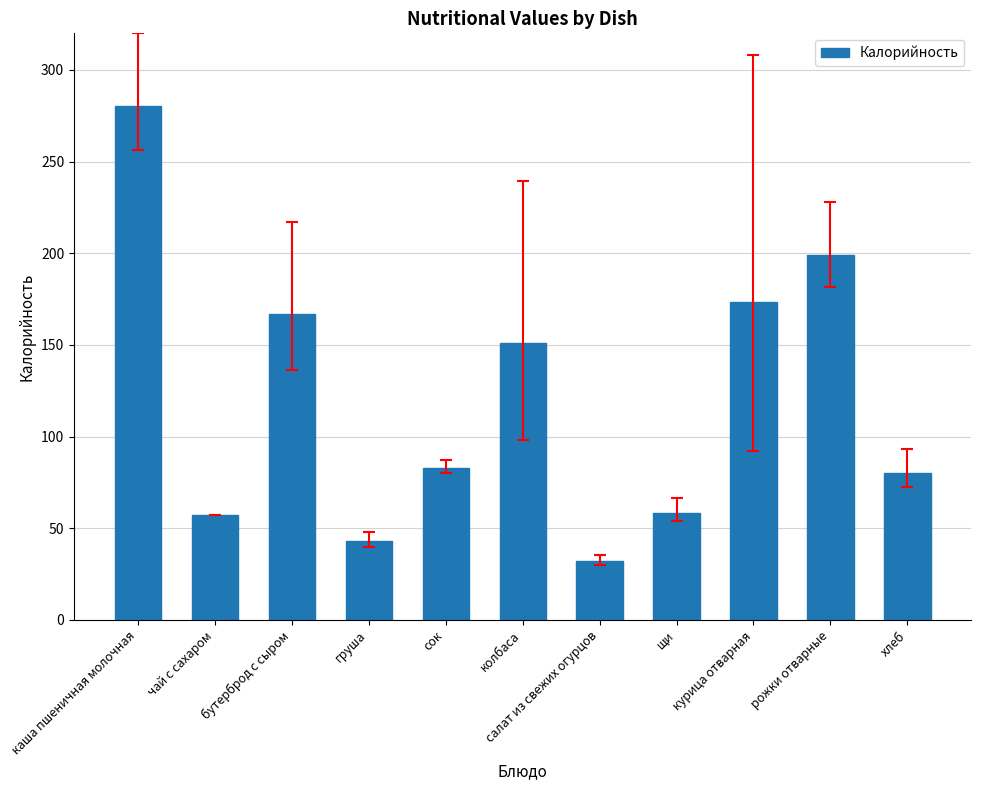

What is the change in value from бутерброд с сыром to колбаса?

-15.5